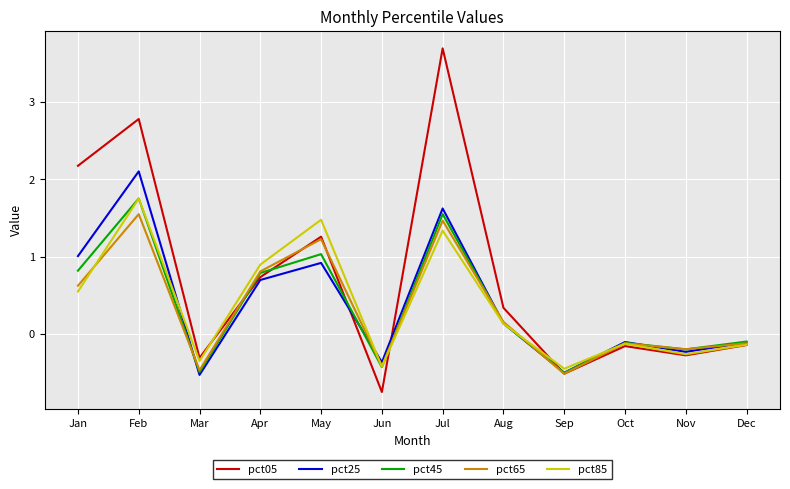

Count the number of data series in this chart.

5